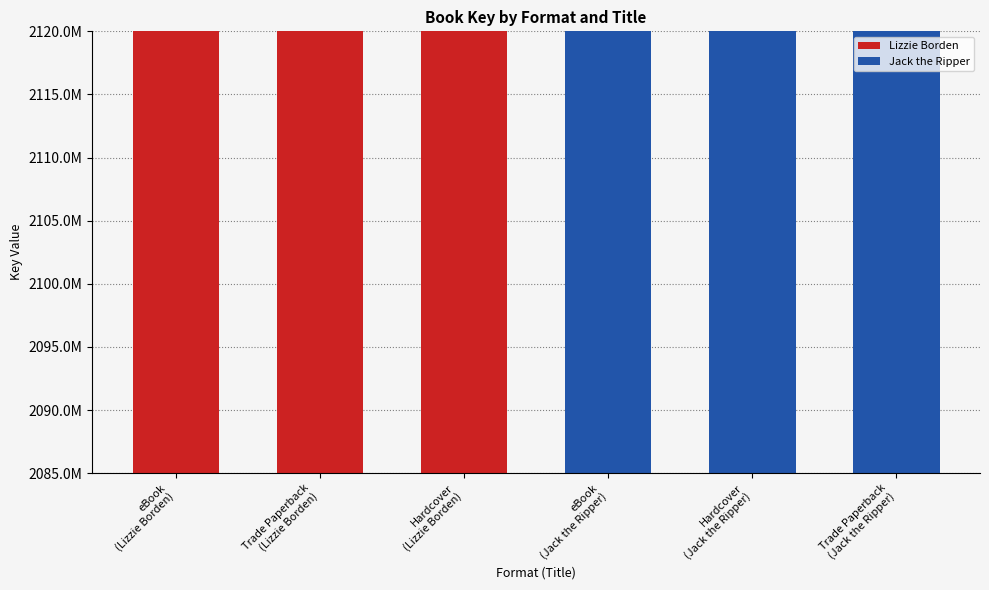

At which category is the sum across all series the highest?

eBook
(Lizzie Borden)